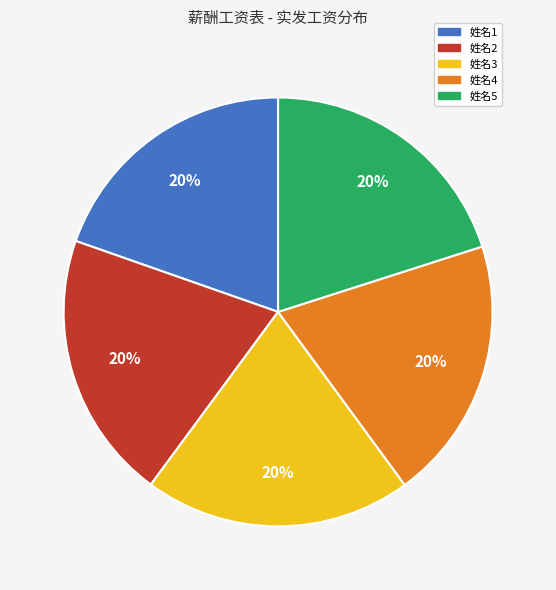

Does any single category account for the majority?

No